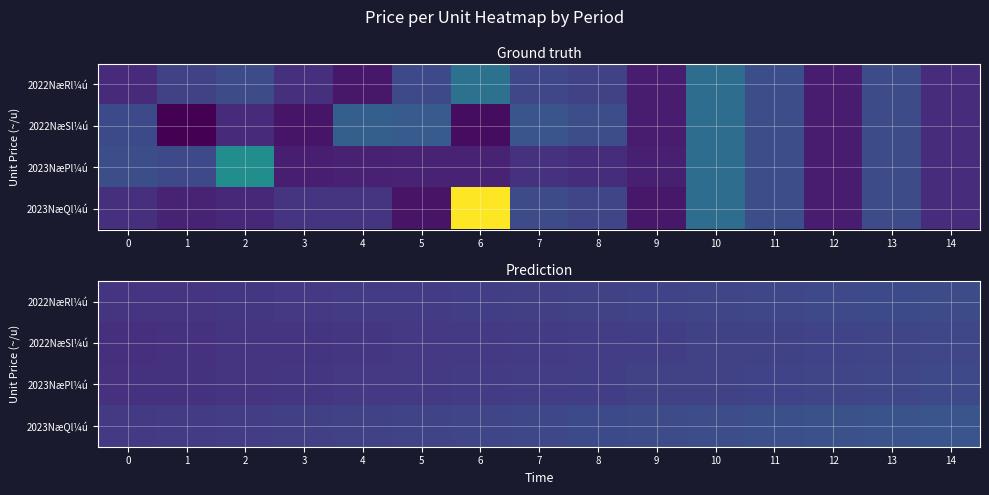

Between 1 and 9, which series saw the biggest shift?

2023NæQl¼ú